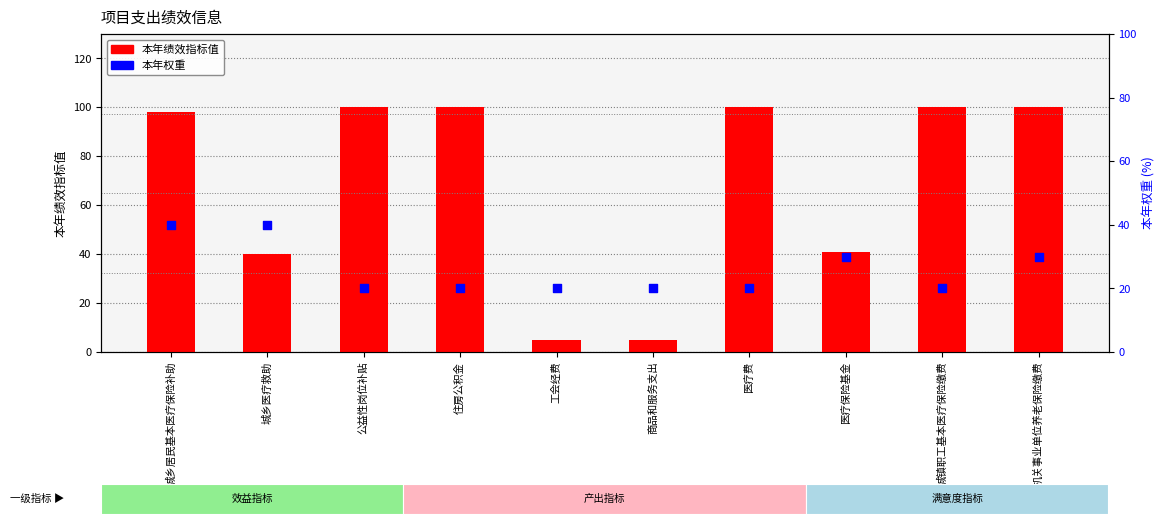

What are all the series names shown in the legend?

本年绩效指标值, 本年权重